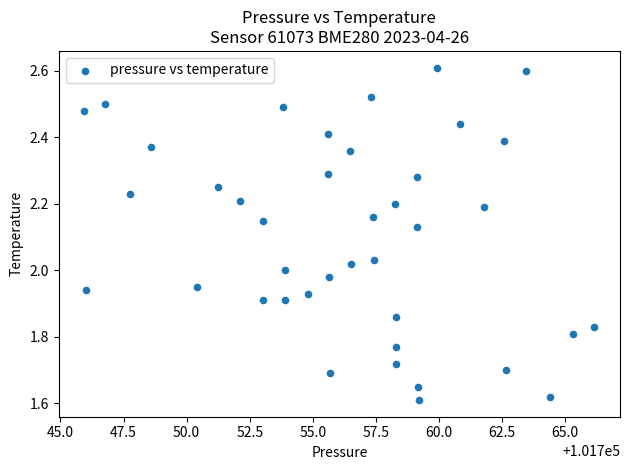

What is the range of X values (max minus min)?

20.2